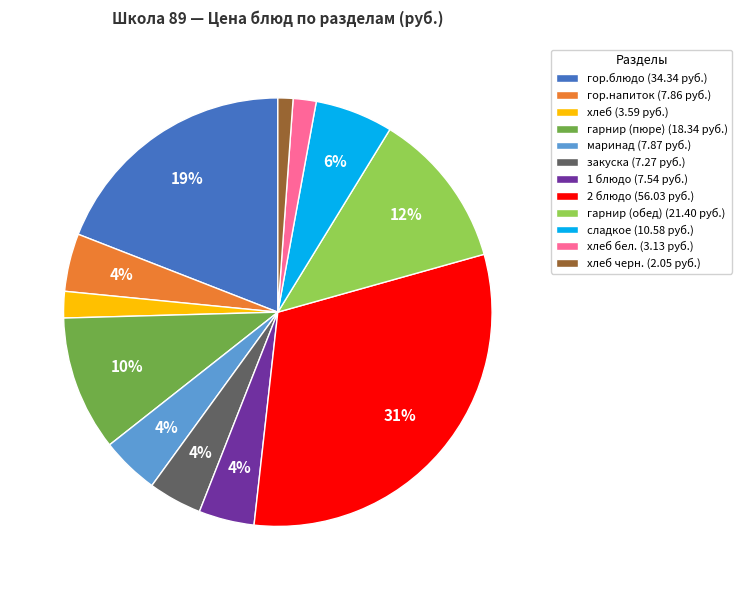

Count the number of slices in the pie.

12